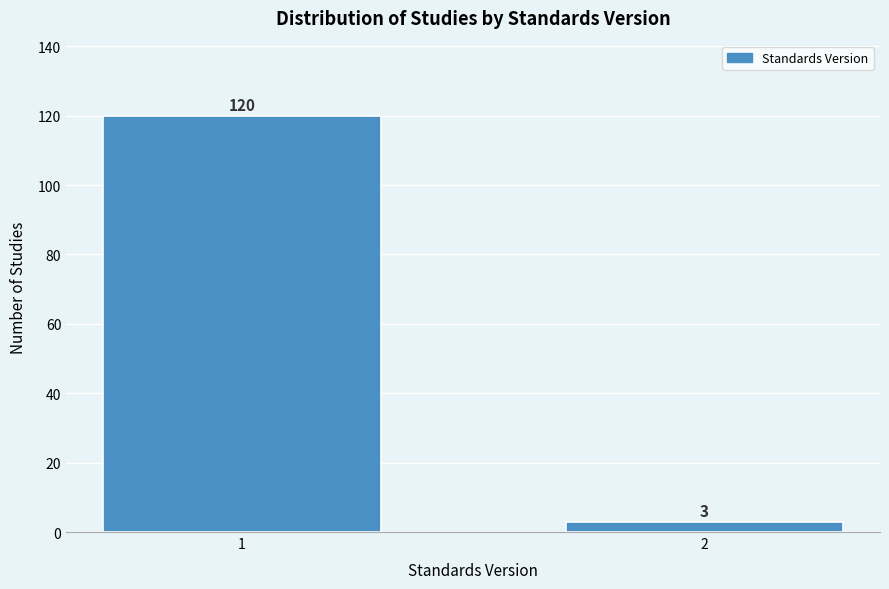

Reading right to left, transcribe all the data shown in this chart.

3	120